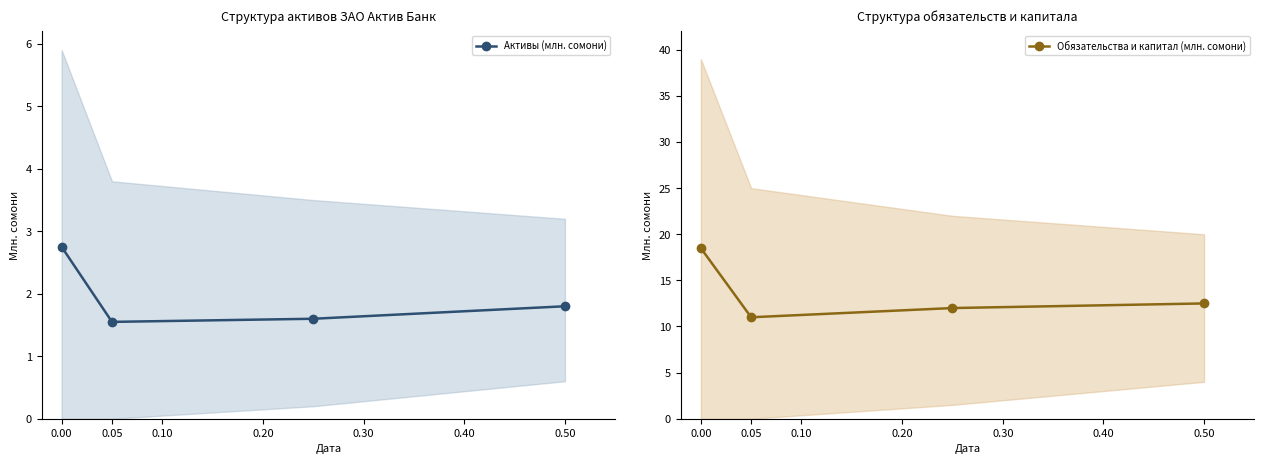

What is the difference between the maximum and minimum values in the Активы (млн. сомони) series?

1.2